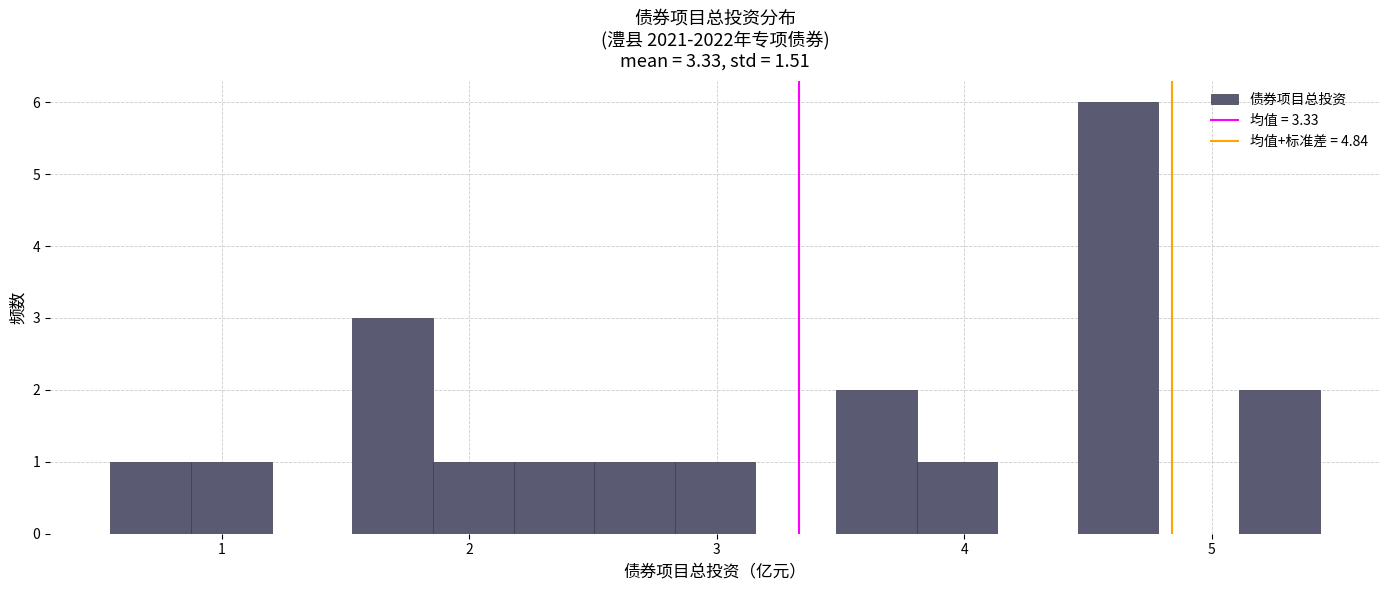

Read against the x-axis, roughly where is the centre of the tallest bar?

4.6